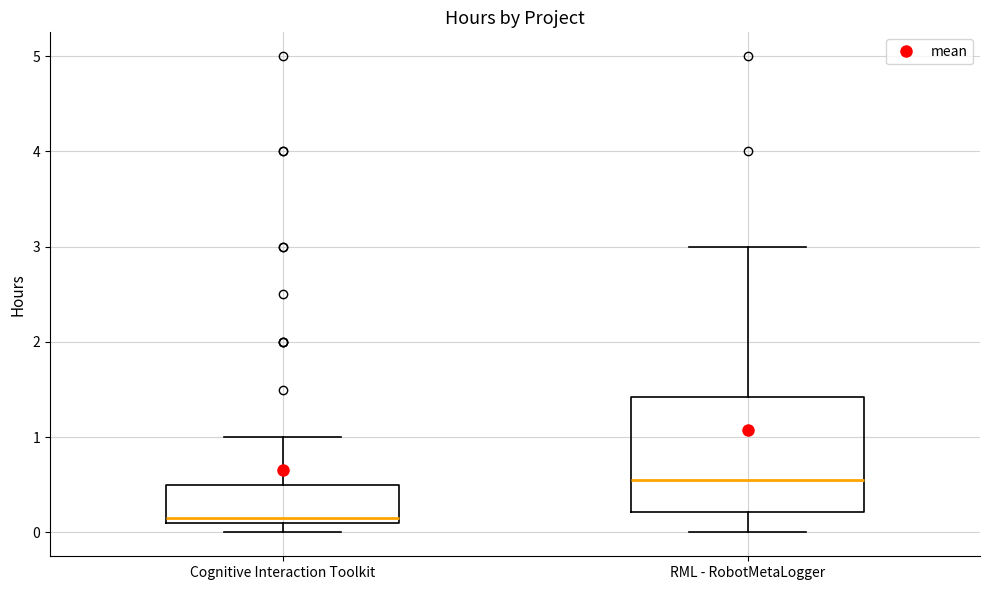

Which box has the highest median line?

RML - RobotMetaLogger